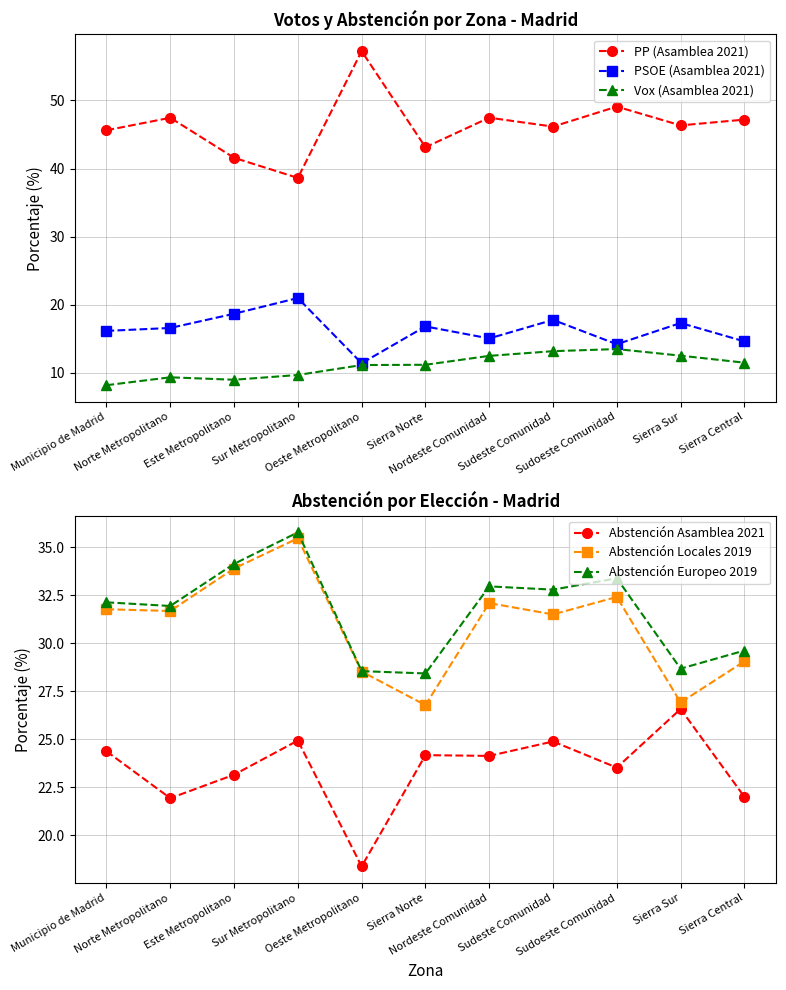

What is the total value across all series at Sierra Central?

153.9